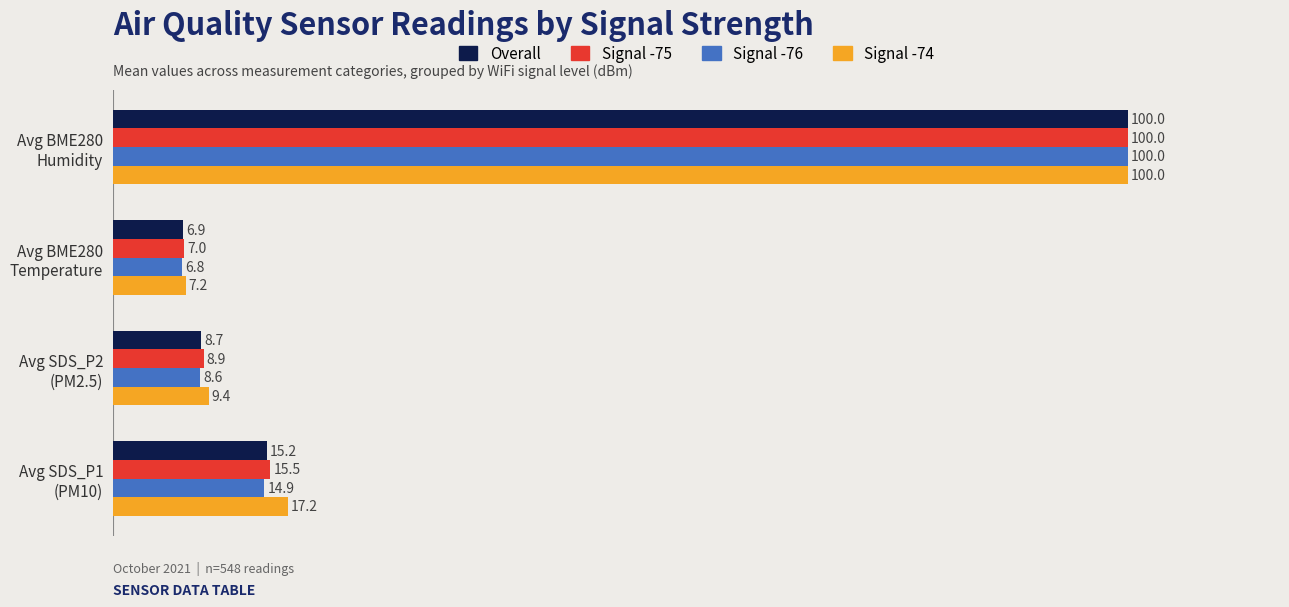

At how many categories does at least one series exceed 92?

1